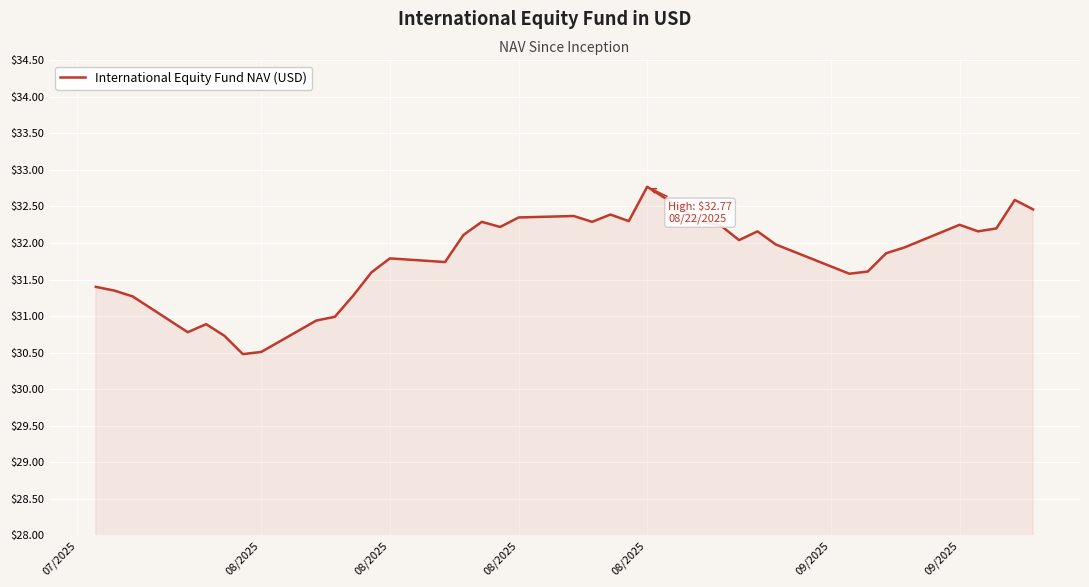

What is the average value?

31.8